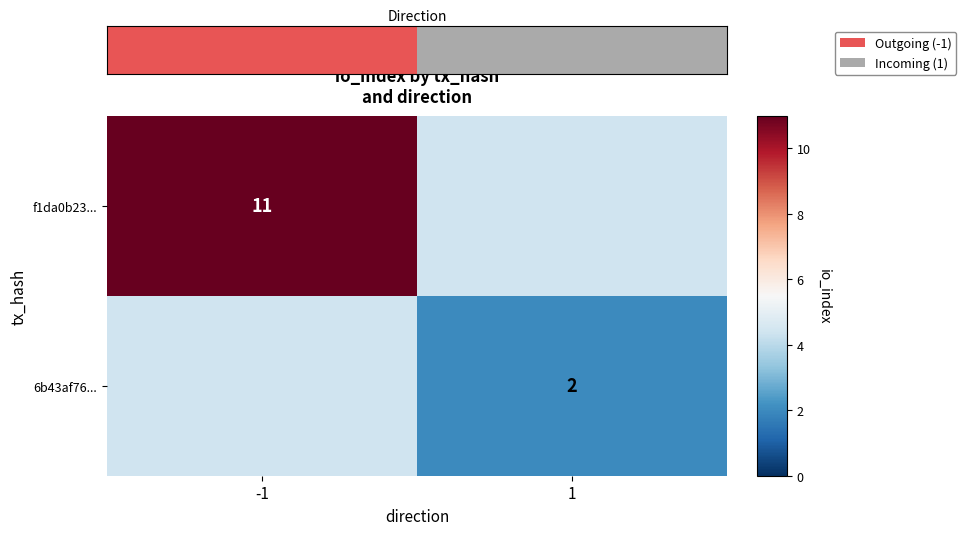

The value of f1da0b23... at -1 is 7. True or false?

False